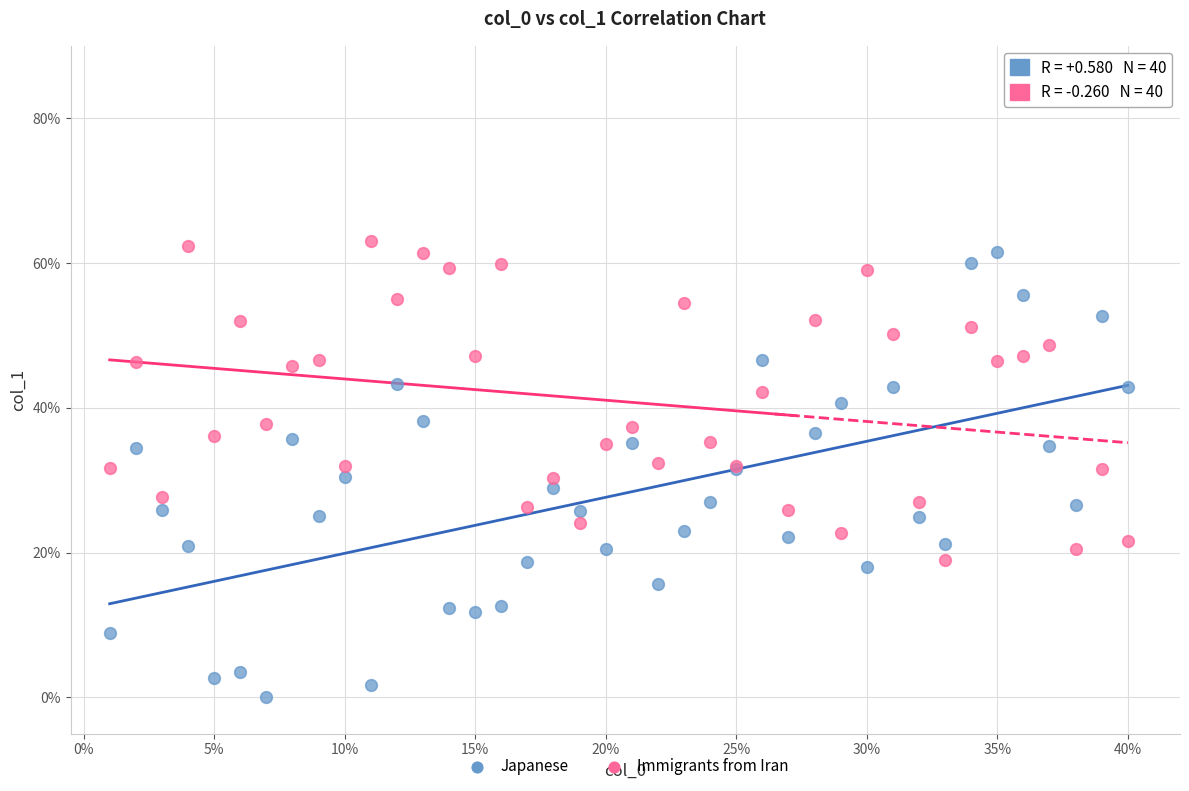

What are all the series names shown in the legend?

Japanese, Immigrants from Iran